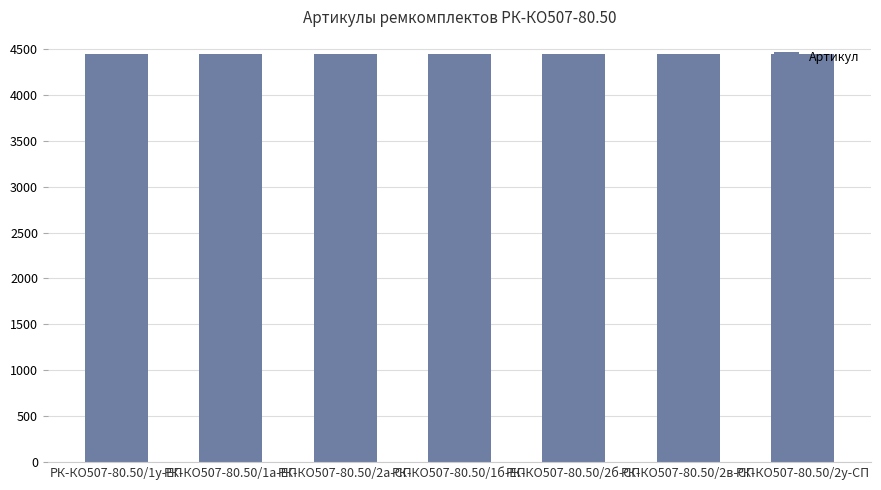

The chart shows a value of 4446 at РК-КО507-80.50/2у-СП. True or false?

True